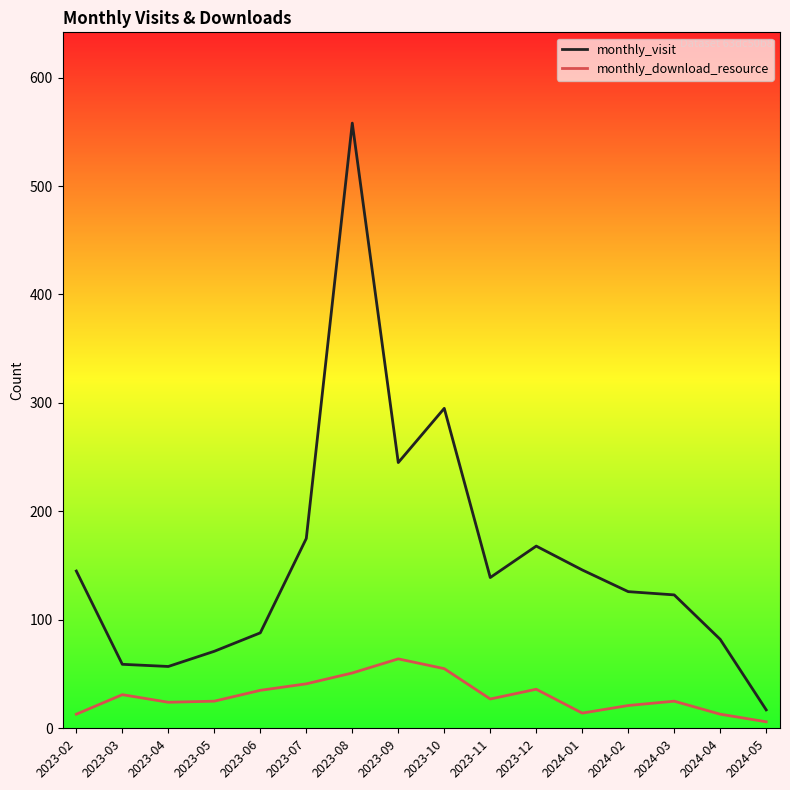

True or false: monthly_download_resource and monthly_visit cross at least once.

False